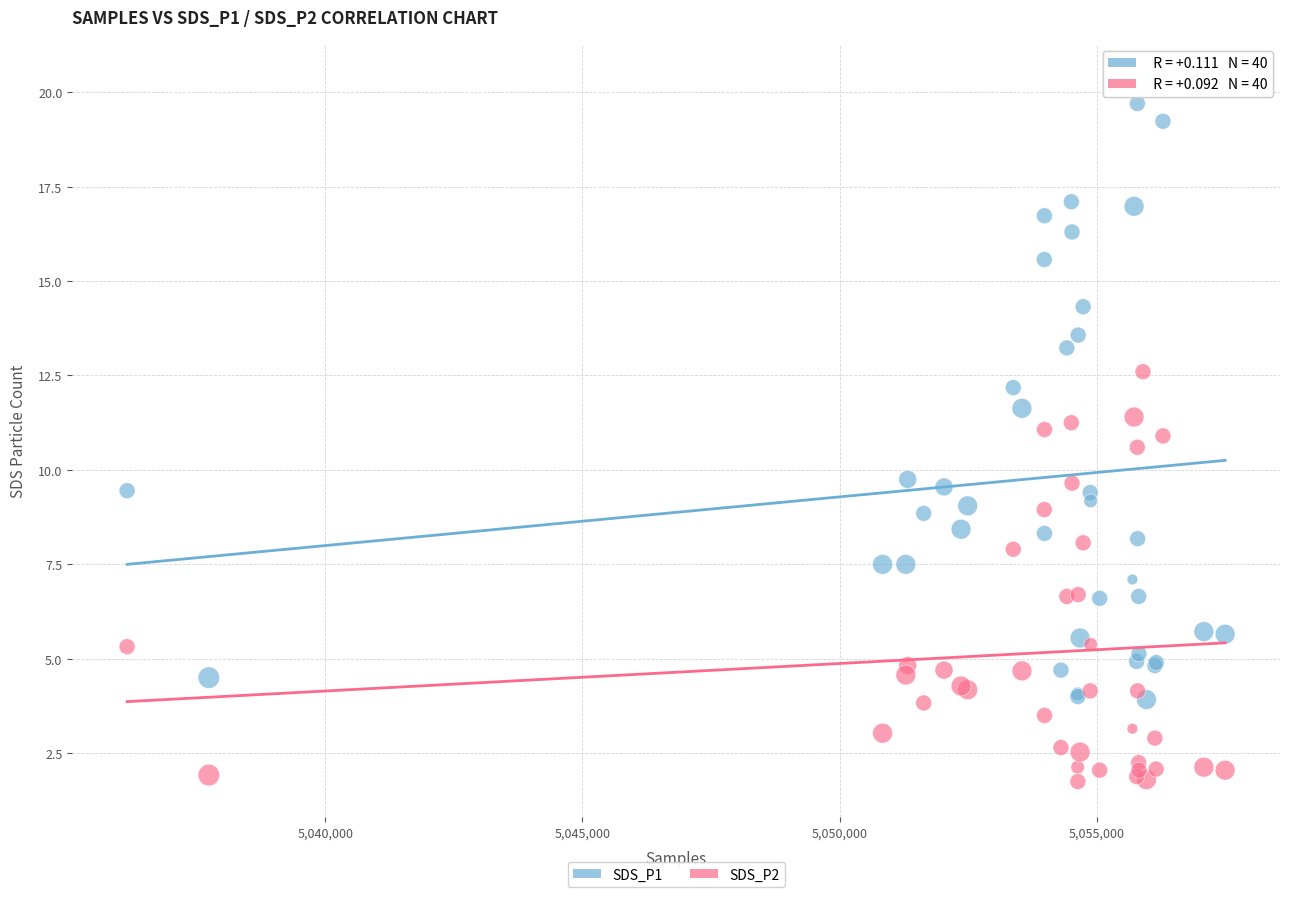

What are all the series names shown in the legend?

SDS_P1, SDS_P2